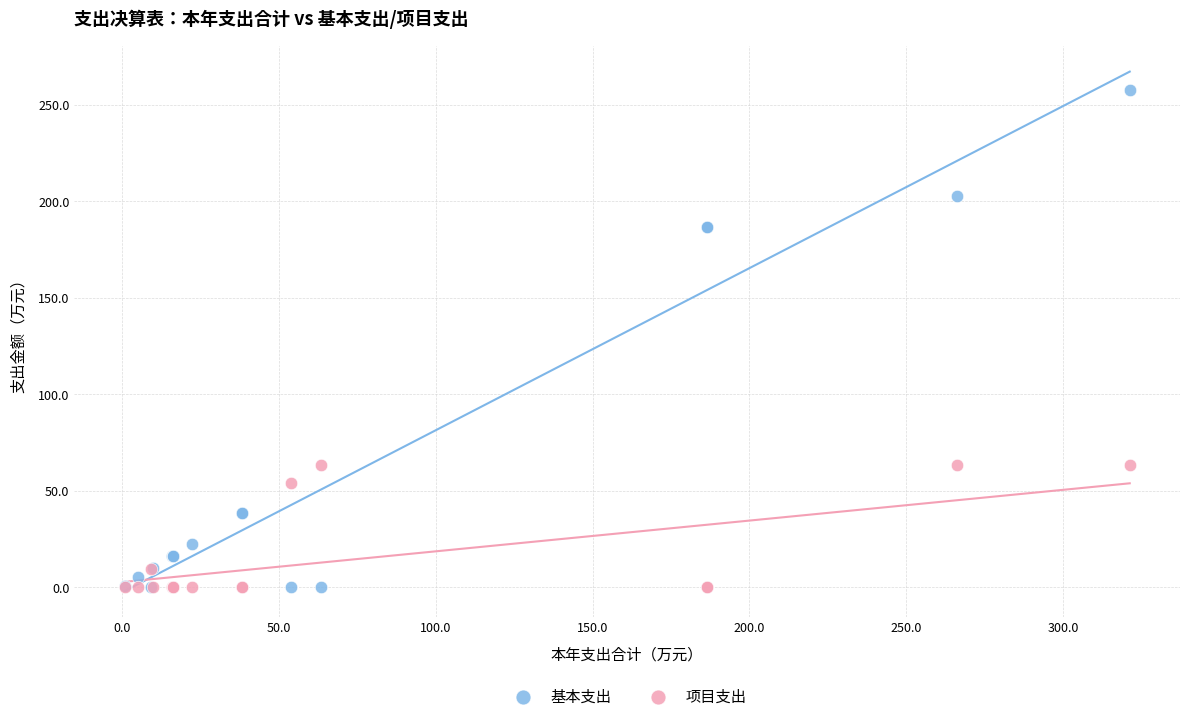

What is the X range (max minus min) for the scatter plot?

320.2